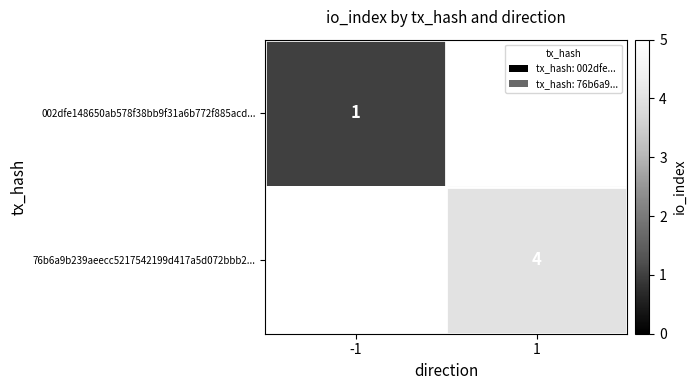

The 002dfe148650ab578f38bb9f31a6b772f885acd... series shows 2 at -1. True or false?

False